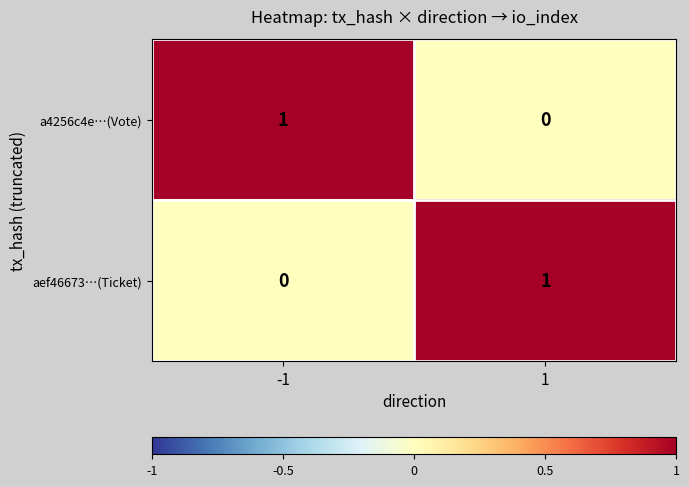

The value of aef46673…(Ticket) at 1 is 0. True or false?

False